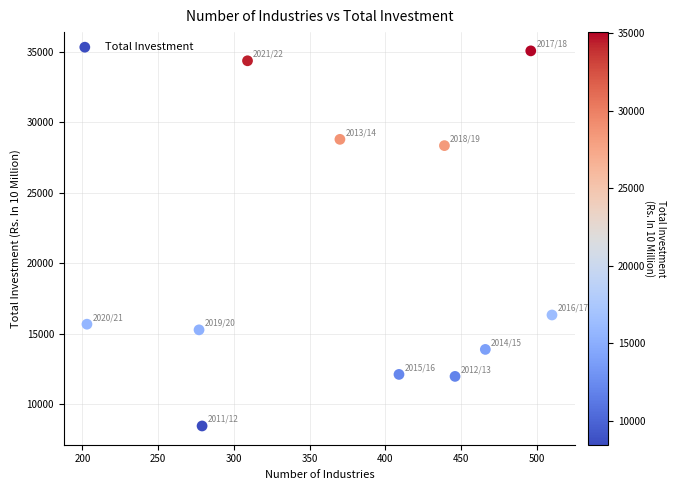

What is the range of Y values (max minus min)?

26616.2